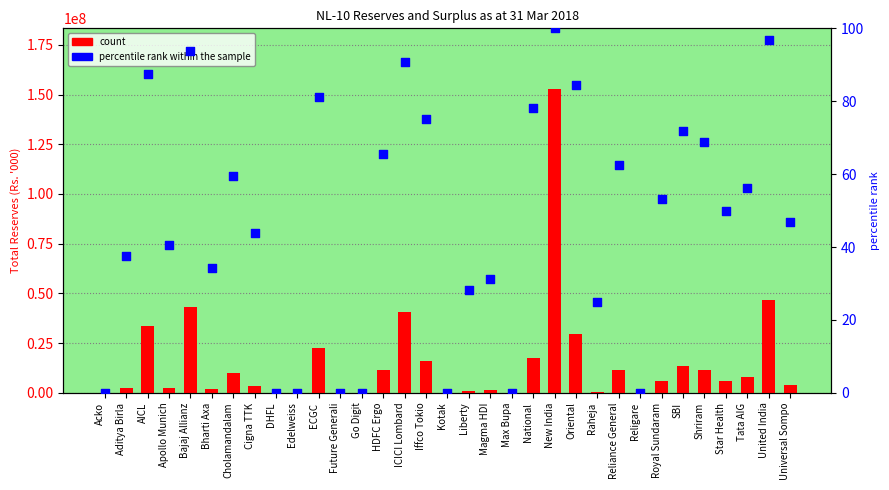

What is the total value across all series at Tata AIG?

8074126.2